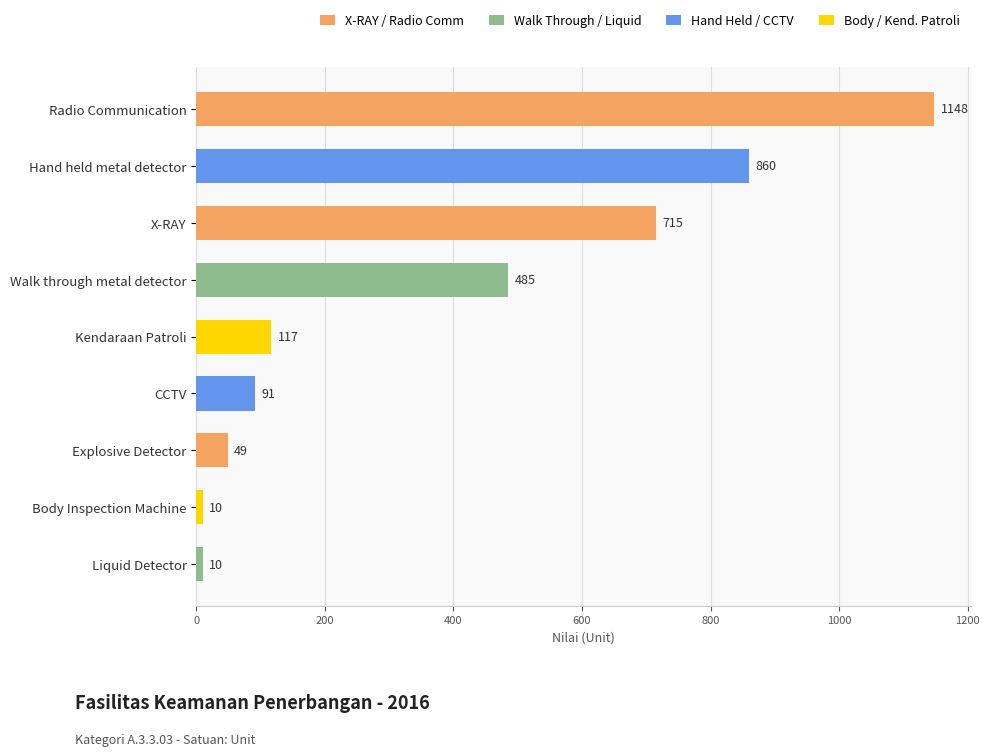

What is the greatest value displayed?

1148